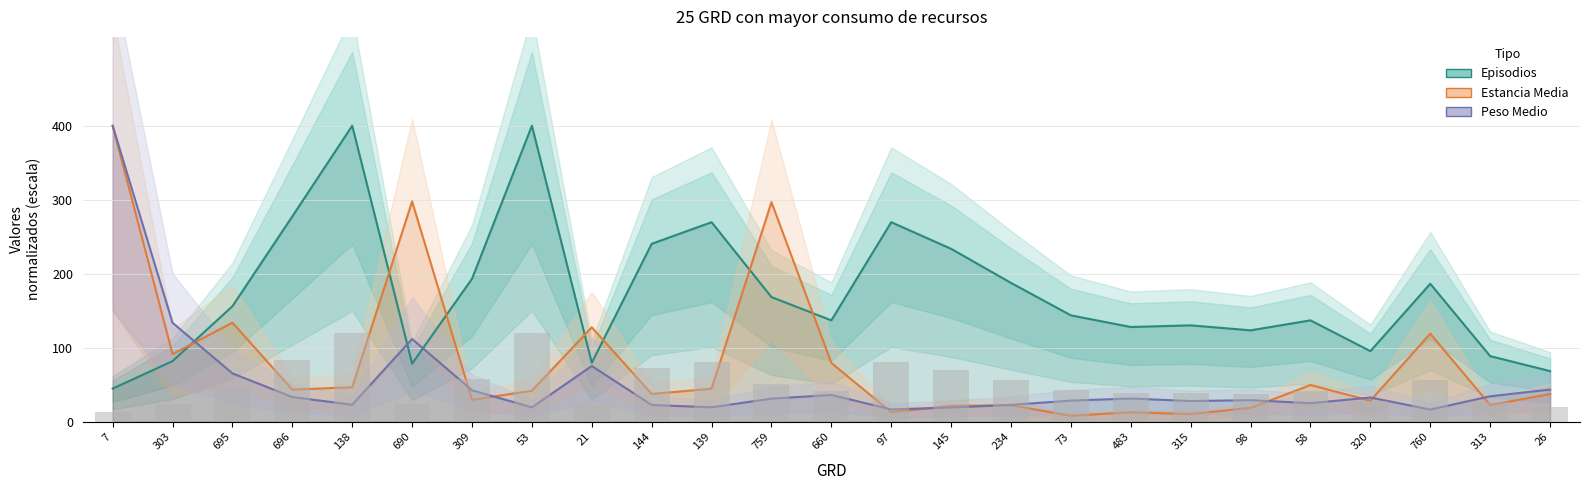

Which label corresponds to the smallest value in the chart?

73